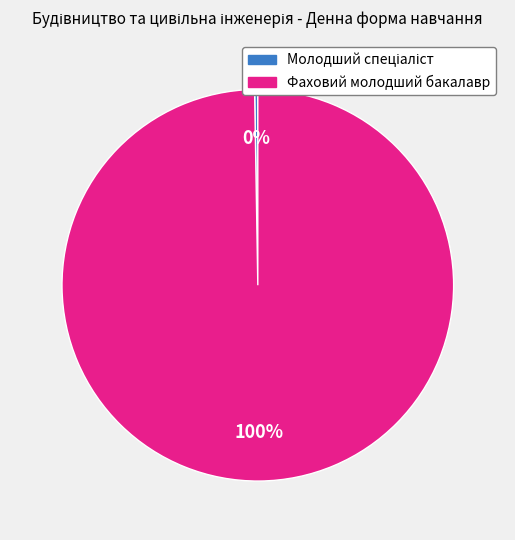

Is it true that Фаховий молодший бакалавр is 91% of the pie?

False